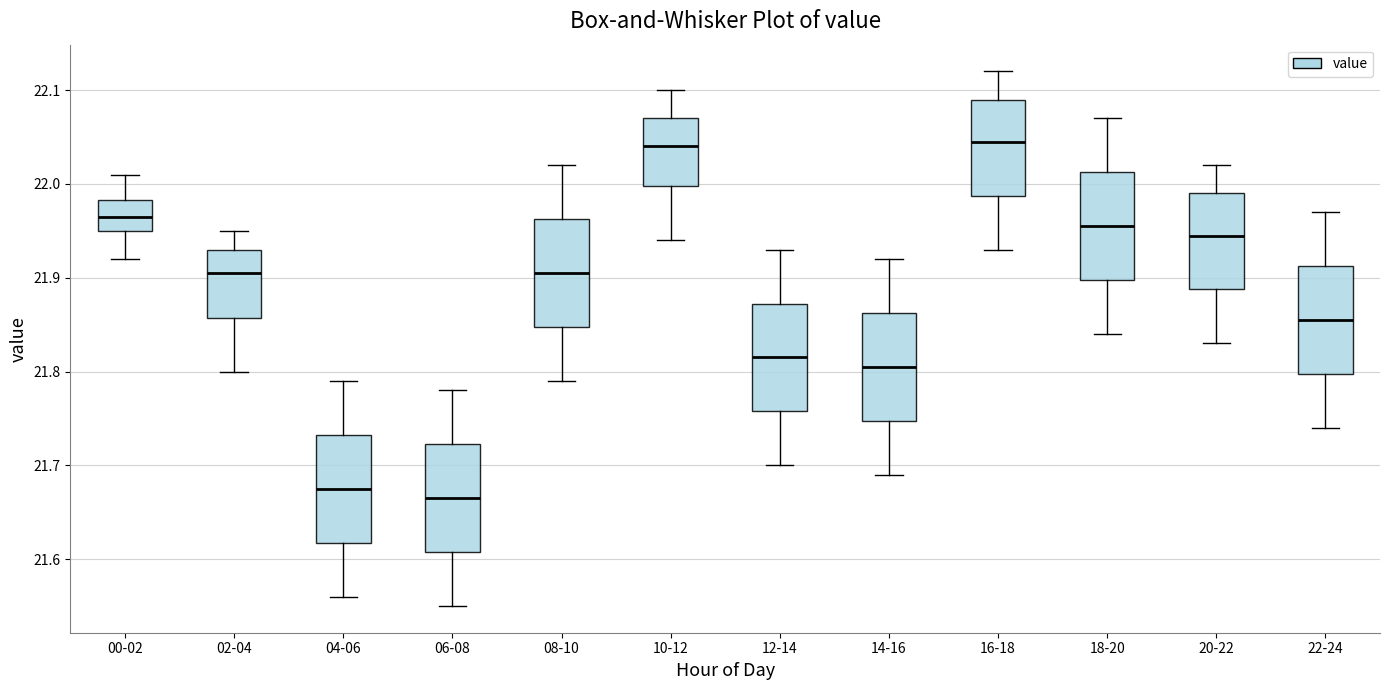

Where does the lower whisker of the box for 06-08 end on the y-axis? The values are not printed on the chart, so give them approximately, as read against the axis.

21.55